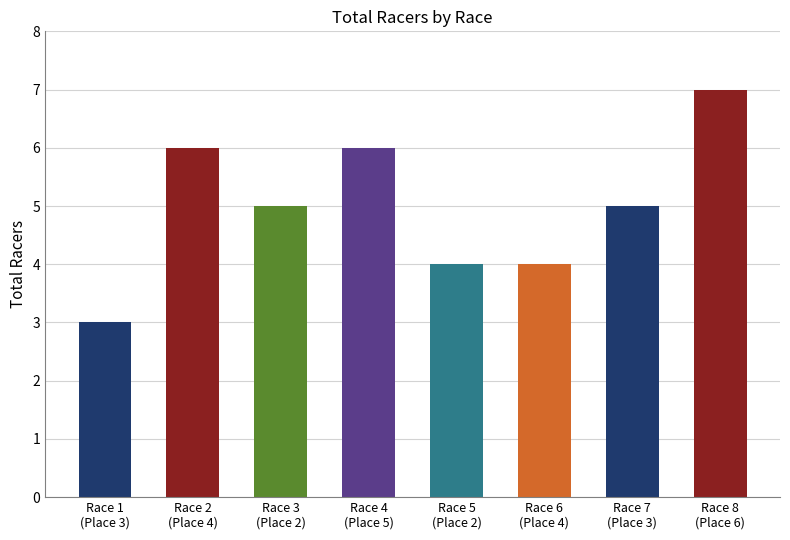

Which category has the highest value across all series?

Race 8
(Place 6)